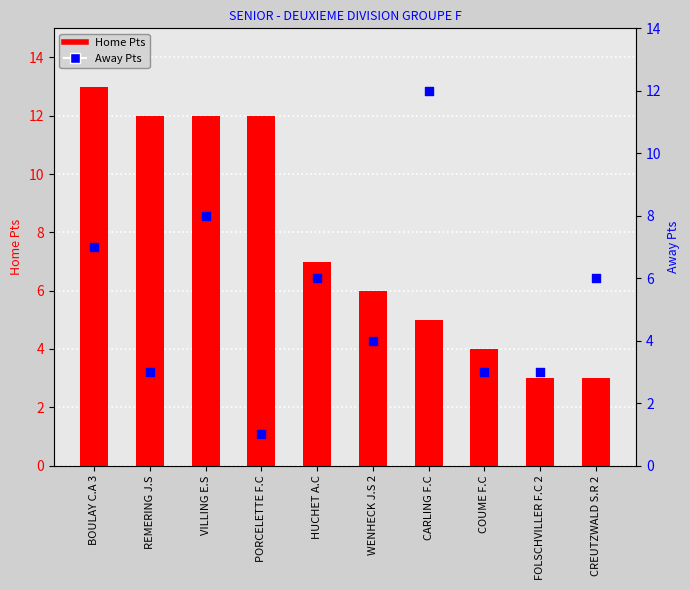

Which series contains the highest Y value?

Home Pts